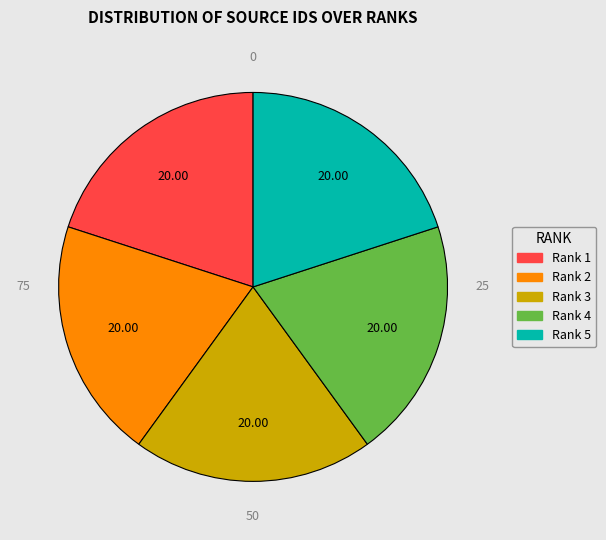

Combined, do Rank 2 and Rank 4 account for over 50%?

No